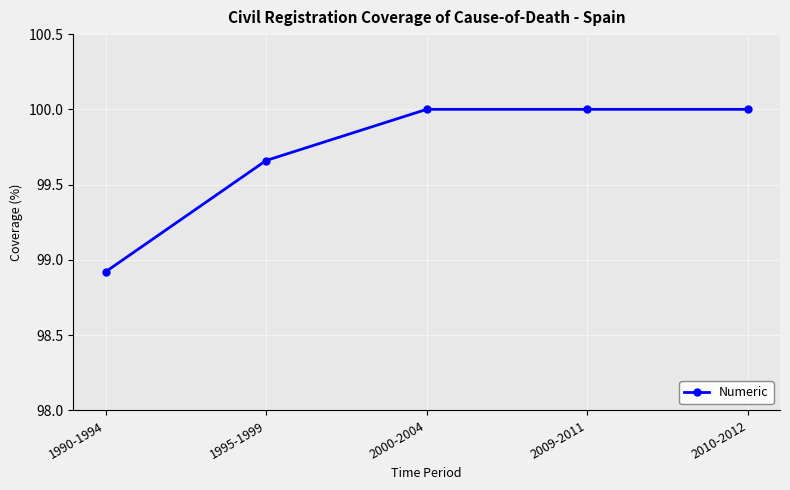

What is the value of the 4th point from the left?

100.0